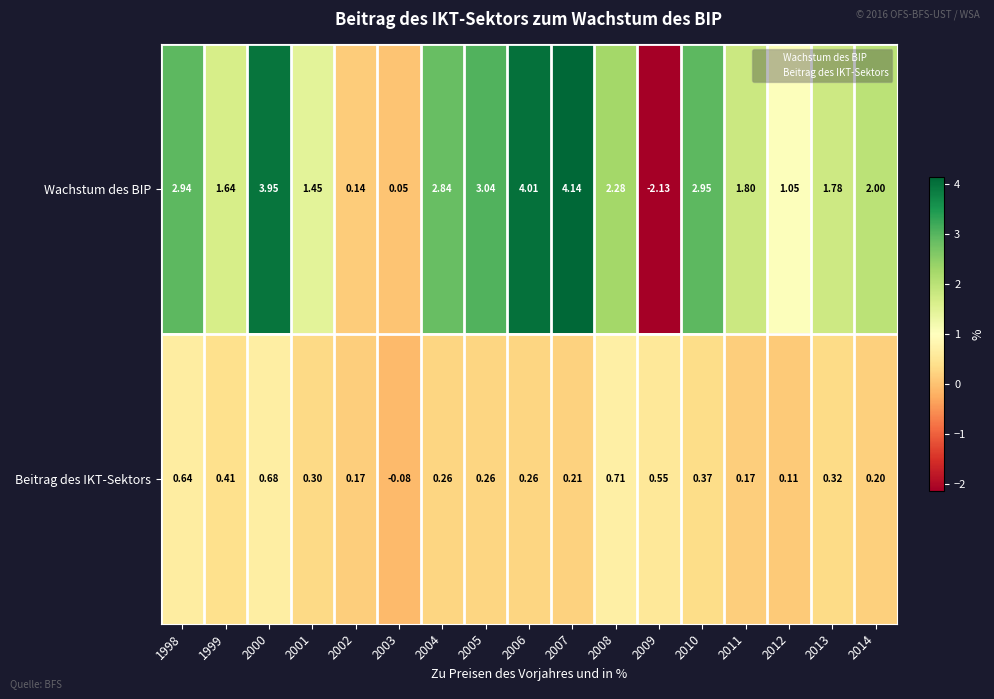

Which series has the largest range (max minus min)?

Wachstum des BIP